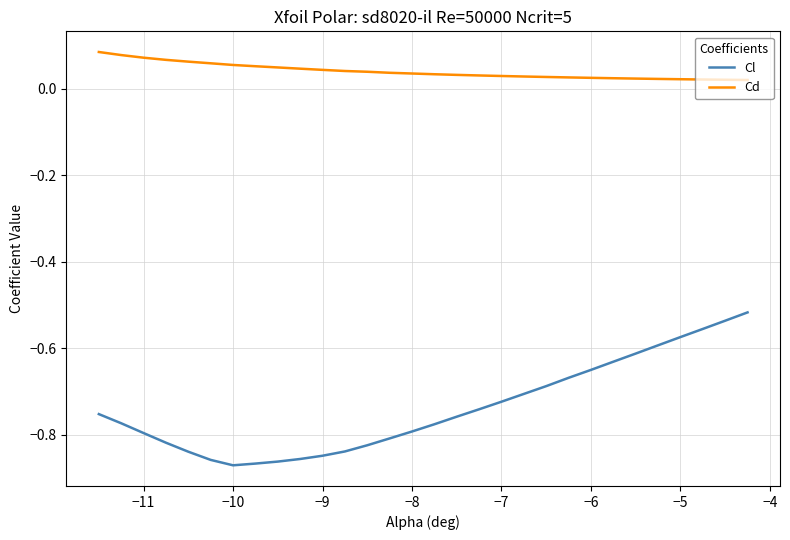

What is the difference between the maximum and minimum values in the Cl series?

0.4